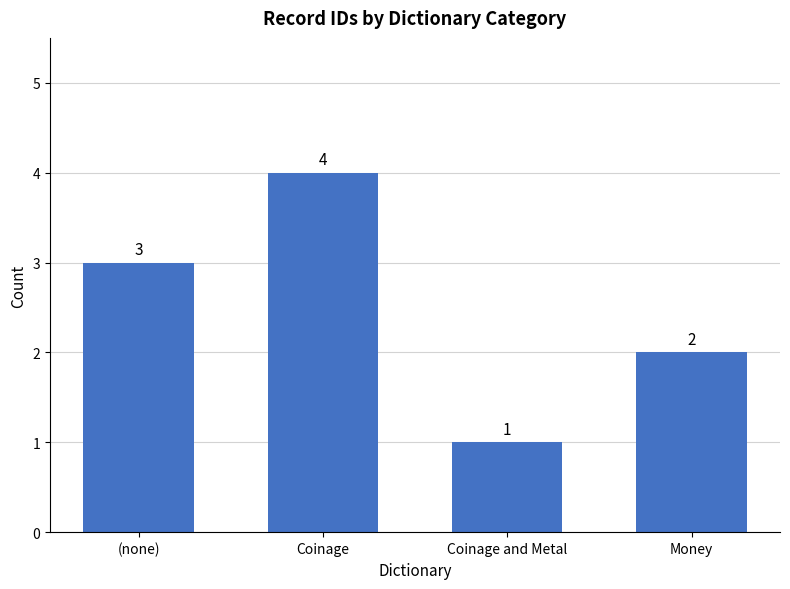

How many categories are shown in the chart?

4